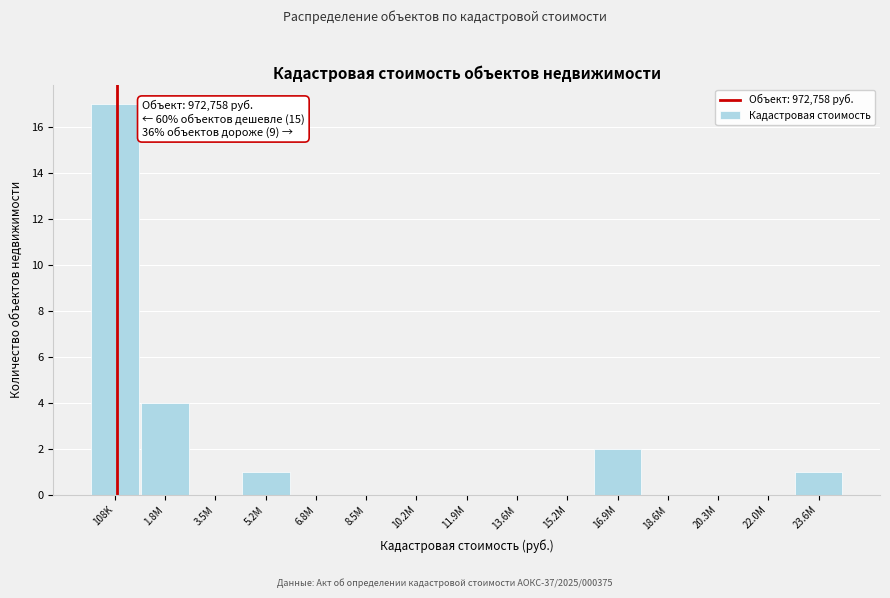

Reading left to right, list all the values displayed in this chart.

108K=17	1.8M=4	3.5M=0	5.2M=1	6.8M=0	8.5M=0	10.2M=0	11.9M=0	13.6M=0	15.2M=0	16.9M=2	18.6M=0	20.3M=0	22.0M=0	23.6M=1